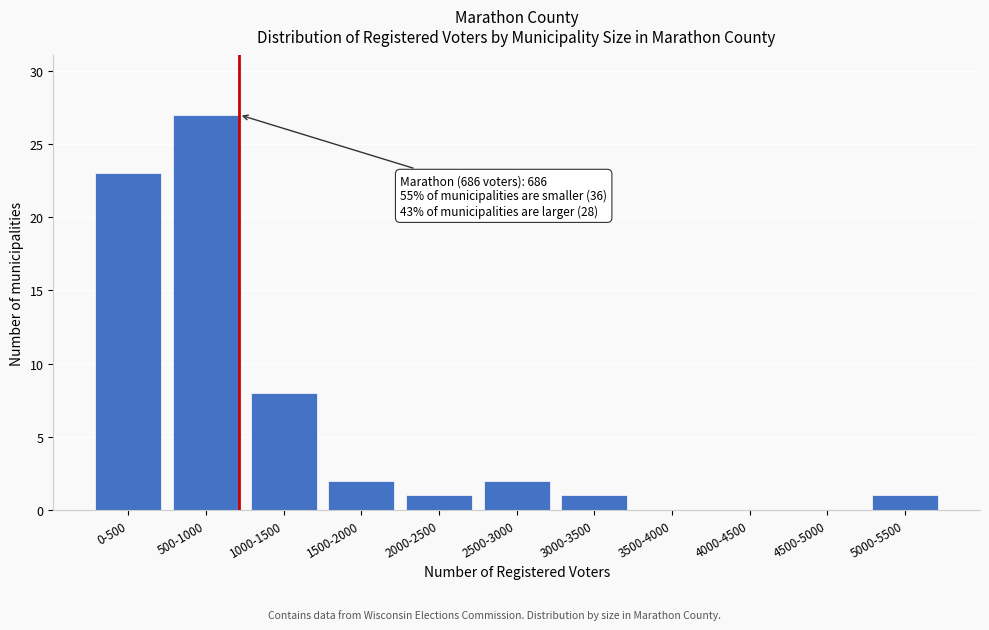

Reading left to right, transcribe all the data shown in this chart.

0-500=23	500-1000=27	1000-1500=8	1500-2000=2	2000-2500=1	2500-3000=2	3000-3500=1	3500-4000=0	4000-4500=0	4500-5000=0	5000-5500=1